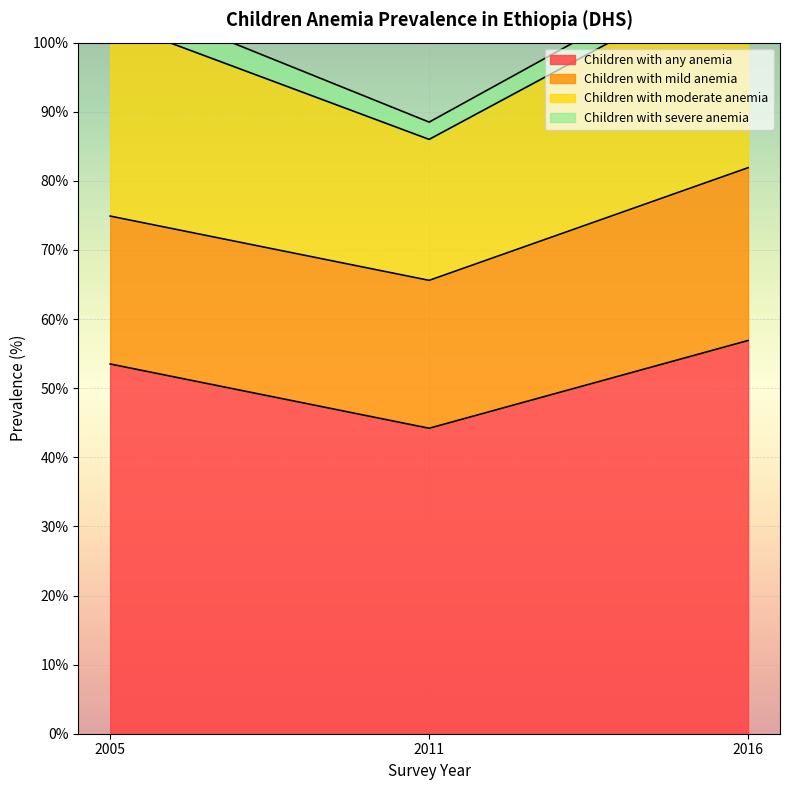

Which series changed the most between 2011 and 2016?

Children with moderate anemia